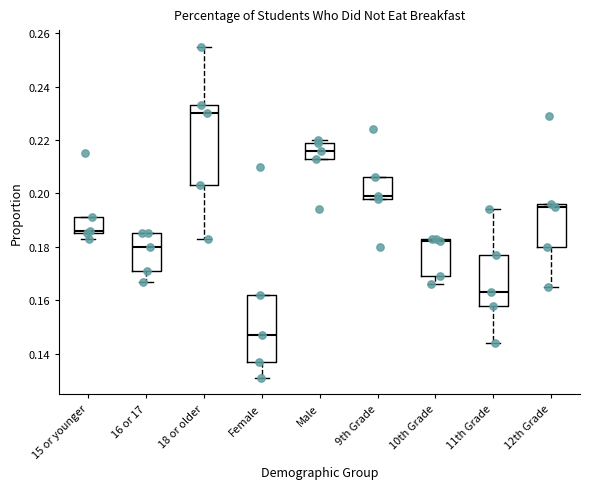

Where is the upper edge of the box for Female on the y-axis? The values are not printed on the chart, so give them approximately, as read against the axis.

0.162